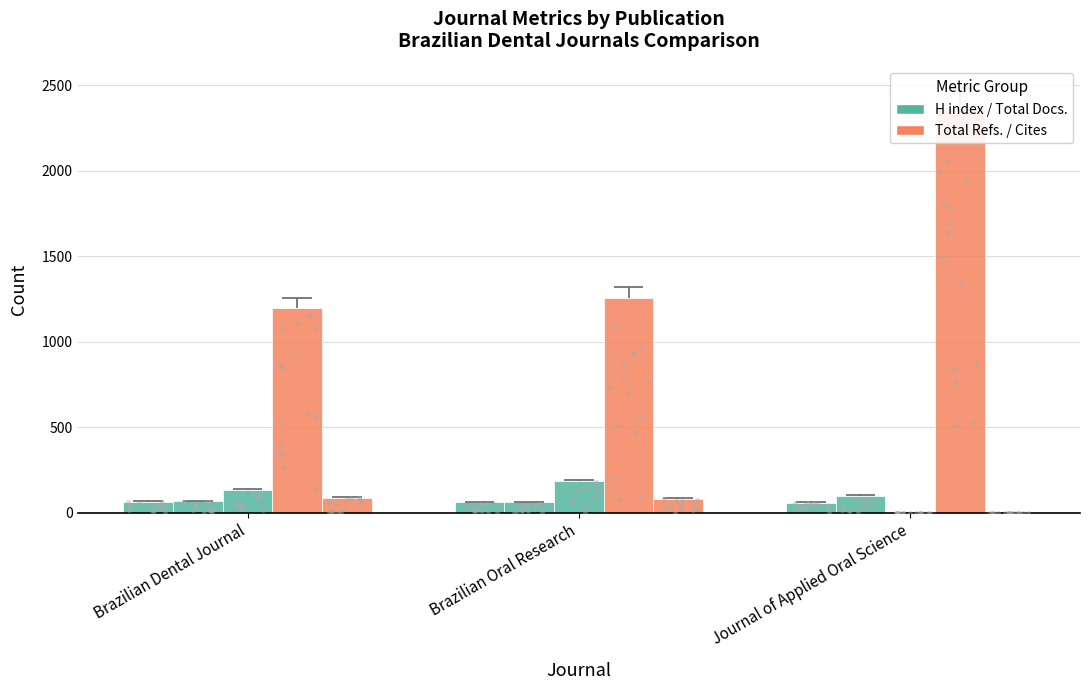

Which series has the largest total across all categories?

Total Refs.